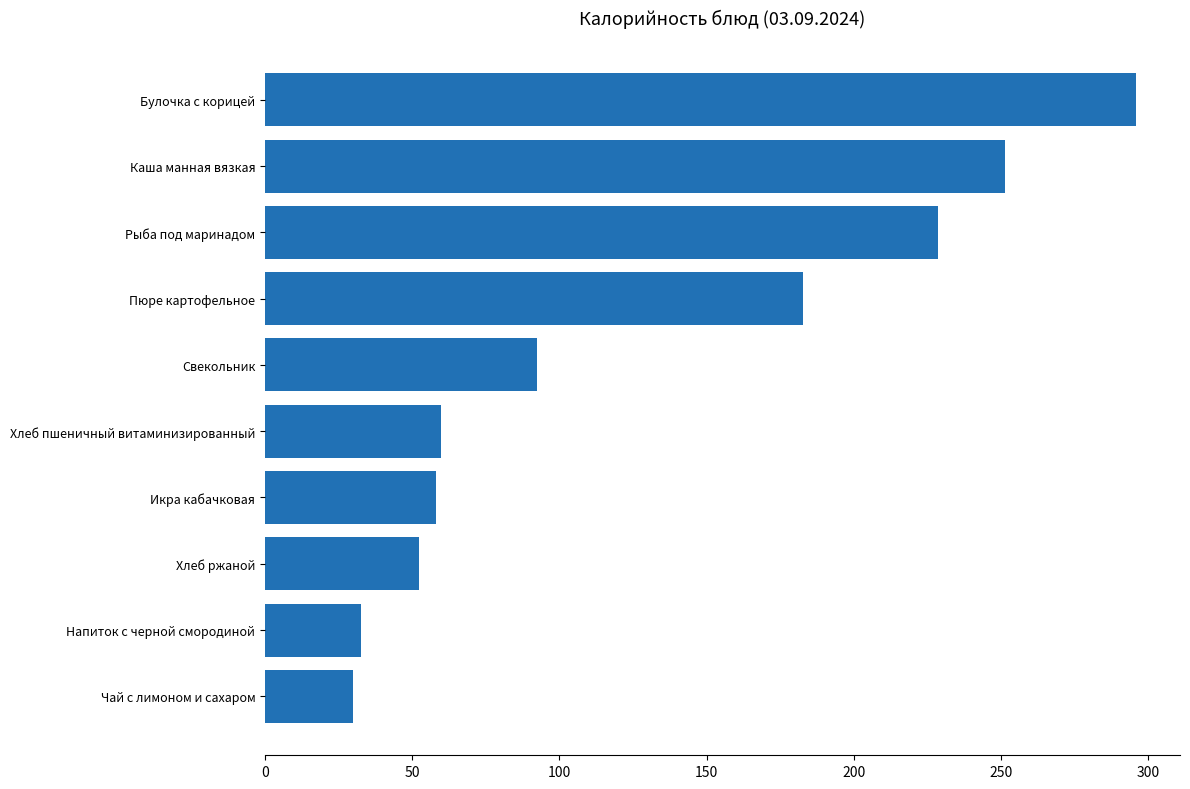

The chart shows a value of 58.2 at Икра кабачковая. True or false?

True